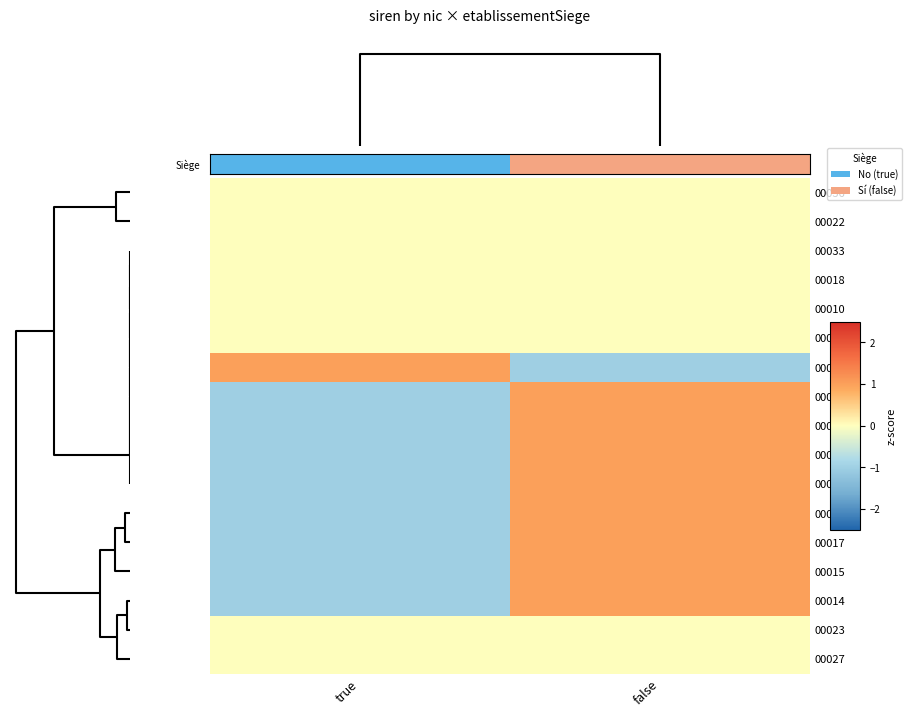

List the series in order of their peak value, highest first.

00028, 00013, 00020, 00019, 00016, 00012, 00017, 00015, 00014, 00036, 00022, 00033, 00018, 00010, 00024, 00023, 00027